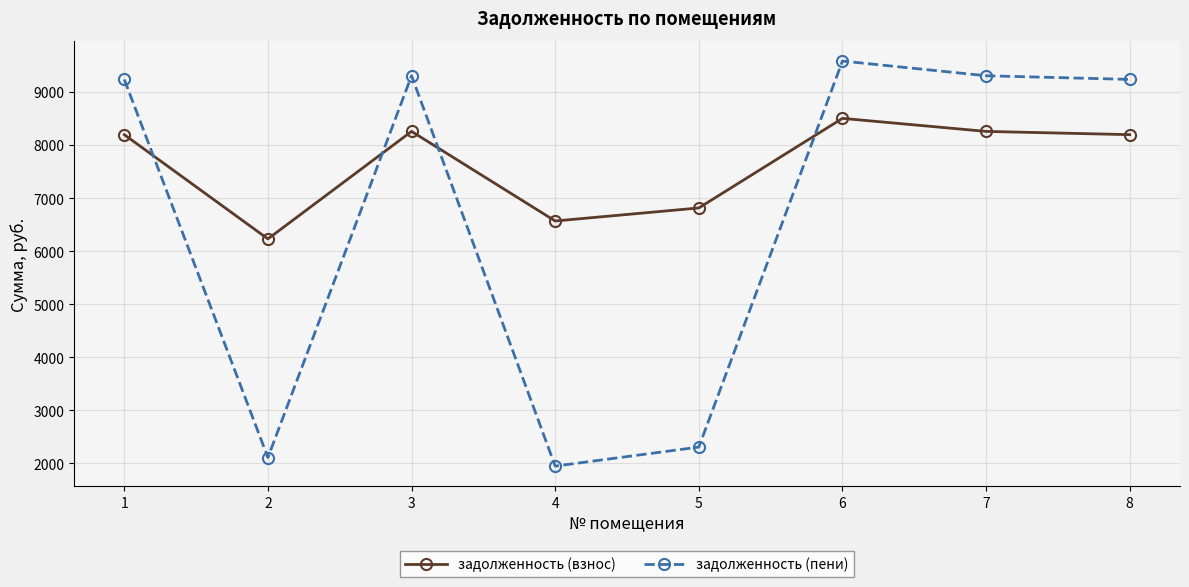

What is the minimum value for задолженность (пени)?

1949.8